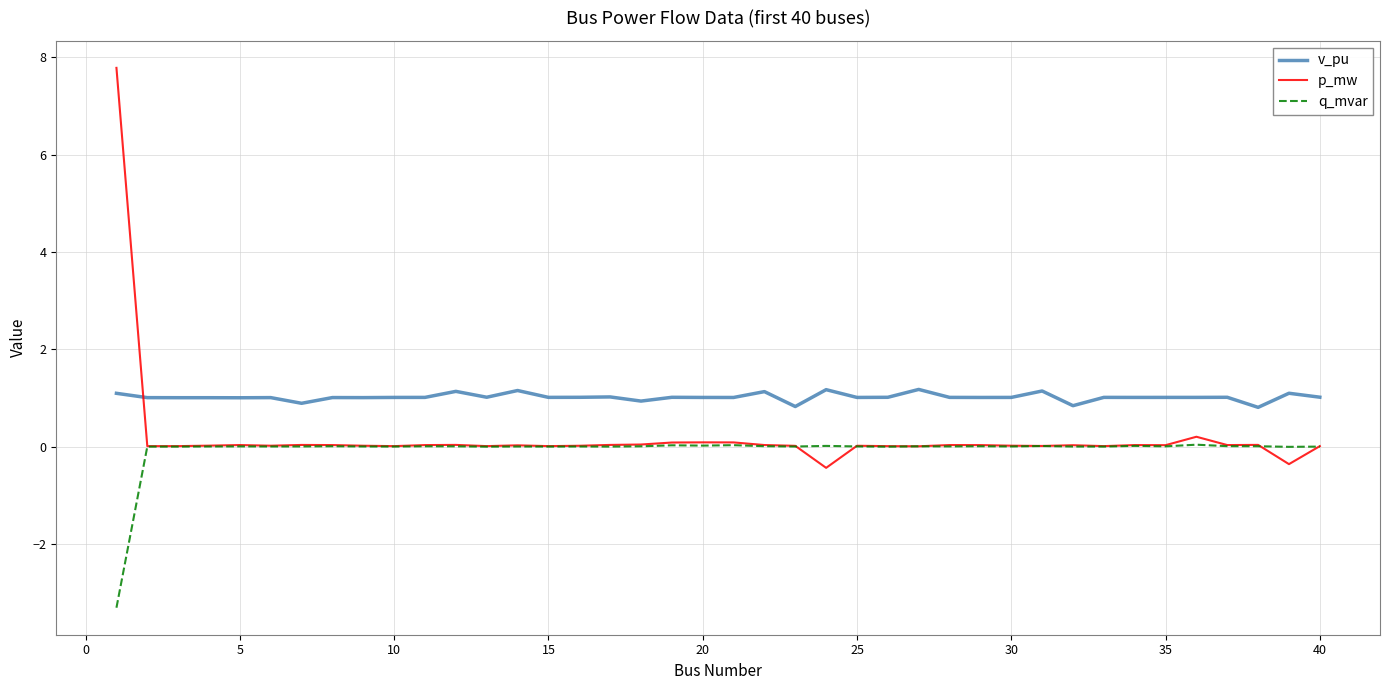

How many intersections are there between p_mw and v_pu?

1